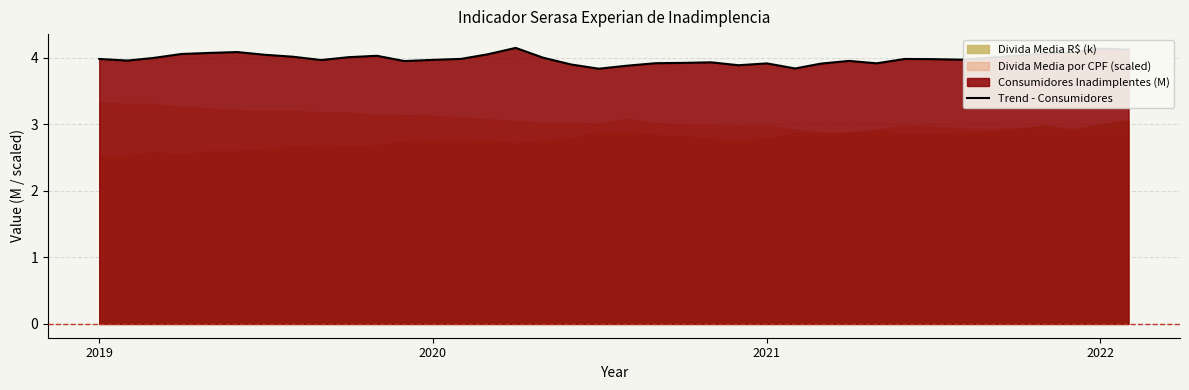

The value at 22 is 5.4. True or false?

False